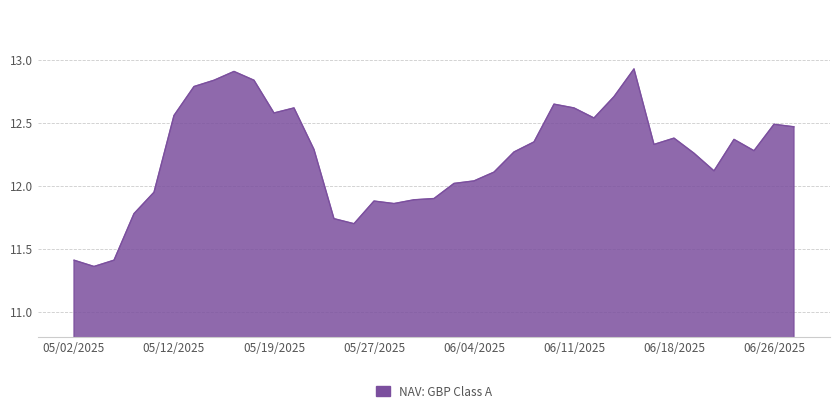

How many lines are shown in the chart?

1